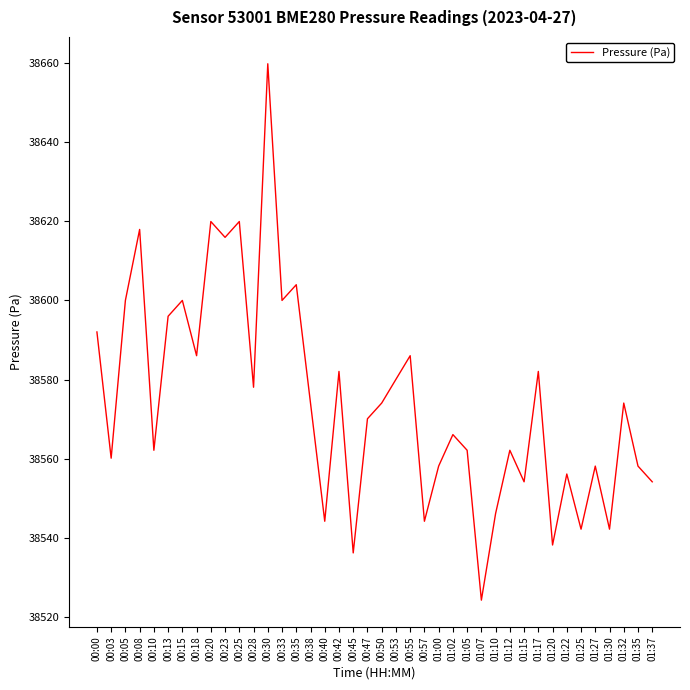

What is the change in value from 00:30 to 01:35?

-101.7